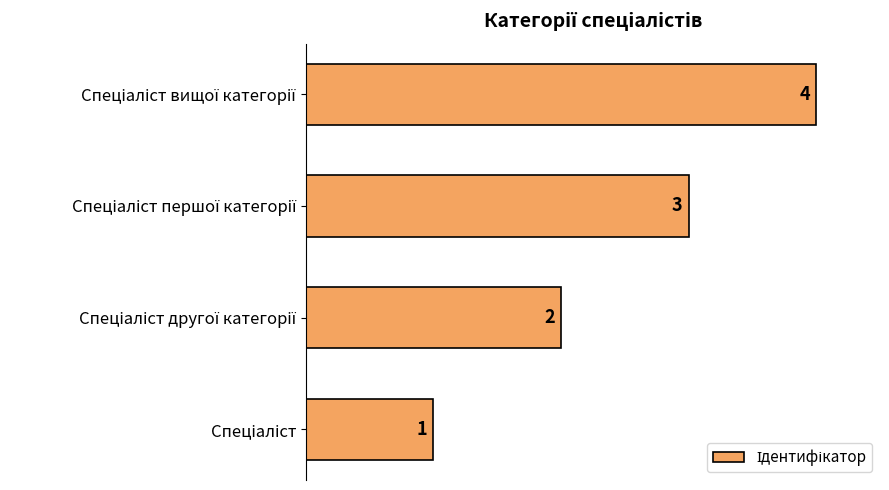

What is the difference between the maximum and minimum values?

3